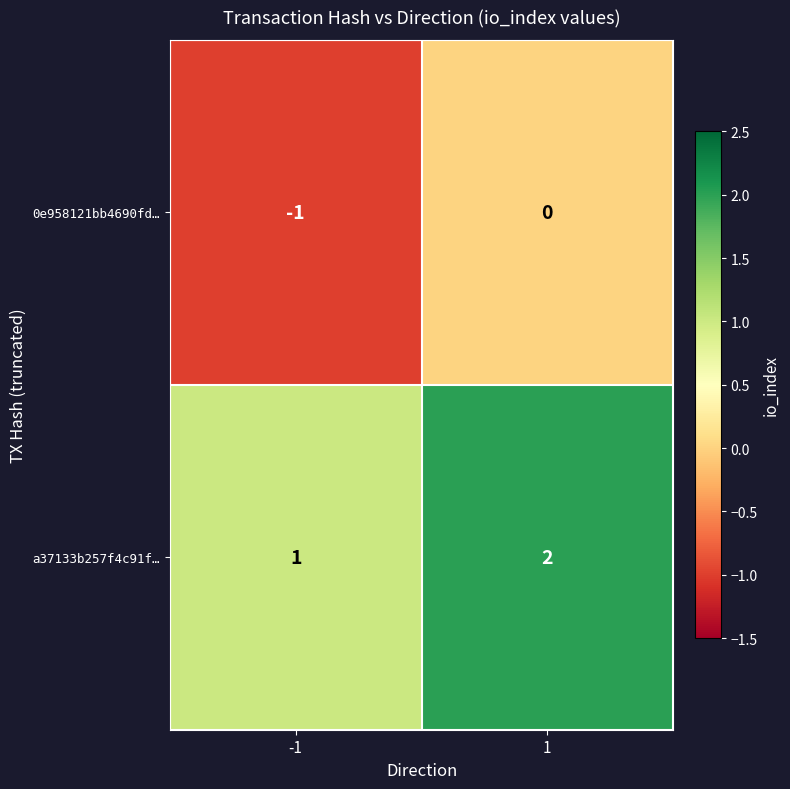

What is the sum of all a37133b257f4c91f… values?

3